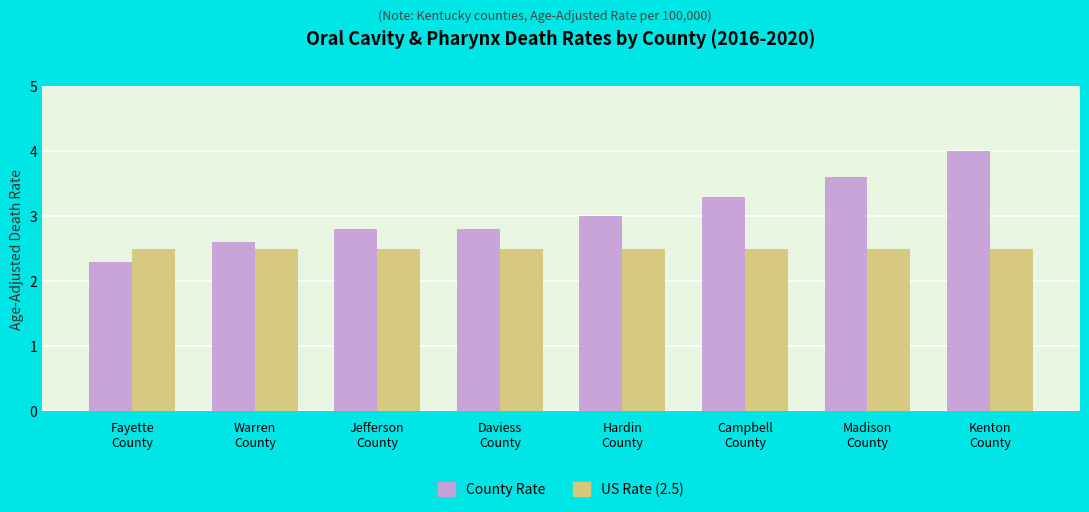

Is it true that US Rate (2.5) equals 2.5 at Fayette
County?

True